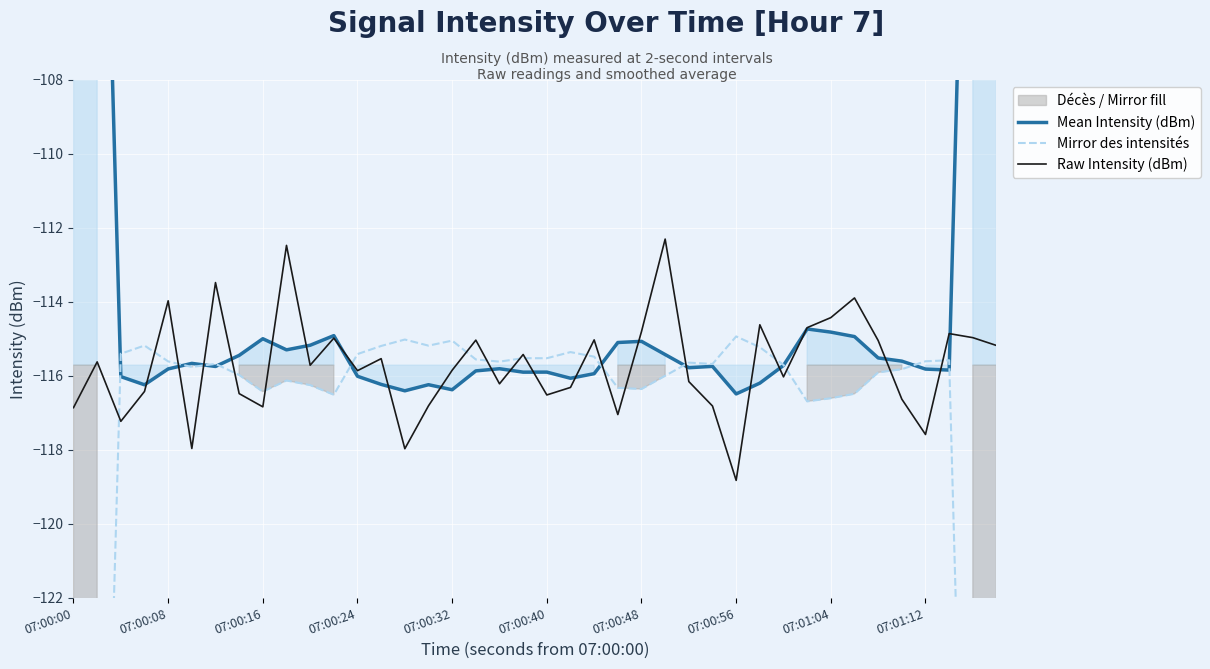

Is this an area chart (filled region under the line)?

No